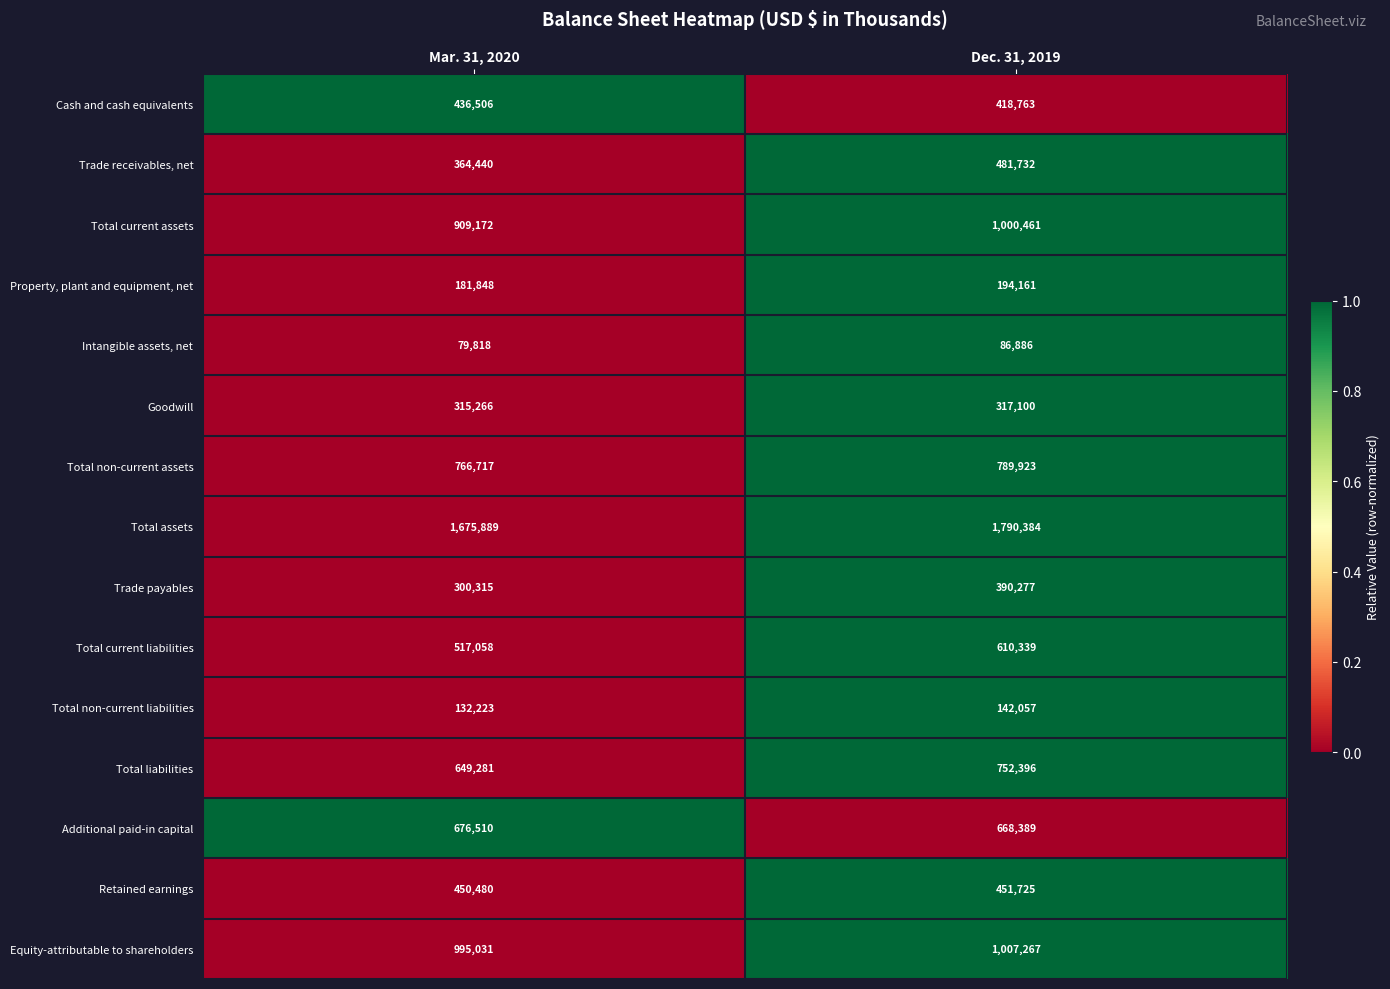

What is the difference between the maximum and minimum values in the Trade payables series?

89962